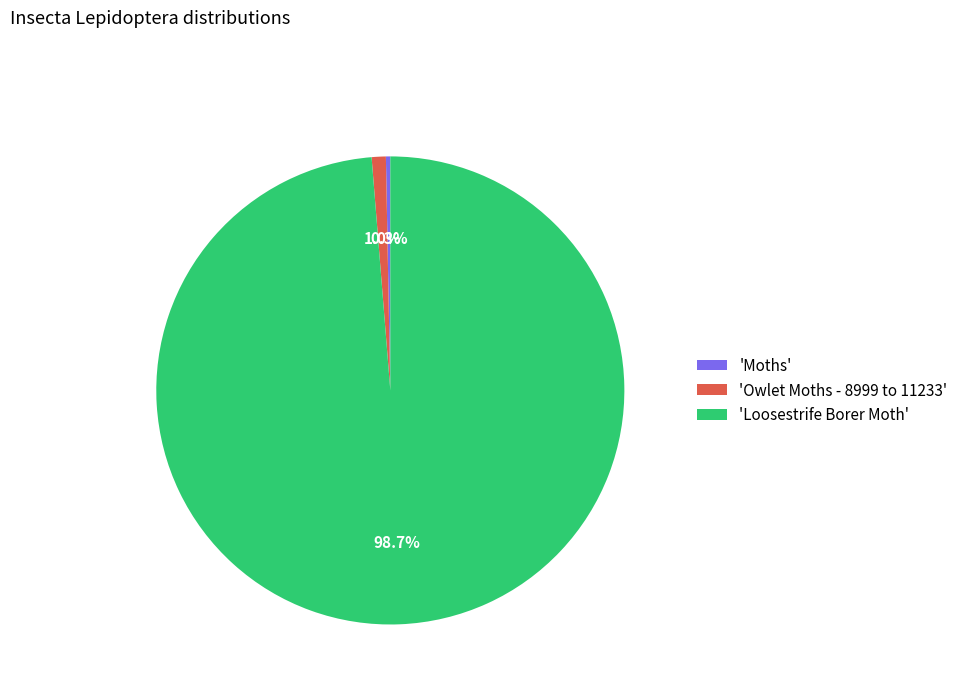

Rank the categories by value from lowest to highest.

'Moths', 'Owlet Moths - 8999 to 11233', 'Loosestrife Borer Moth'